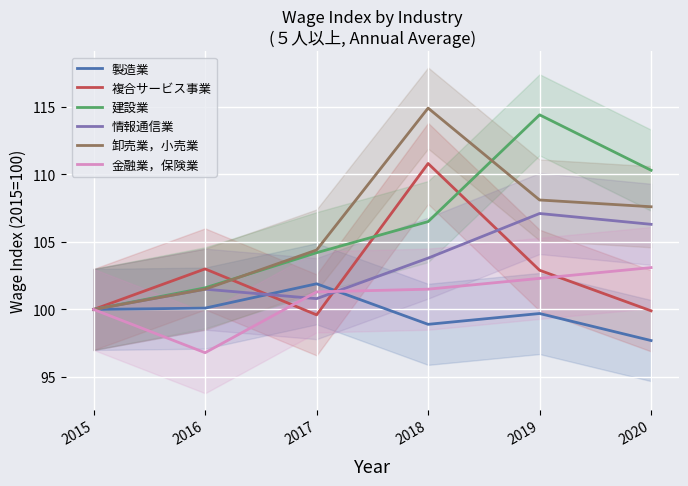

Is the value of 複合サービス事業 at 2015 greater than the value of 金融業，保険業 at 2016?

Yes